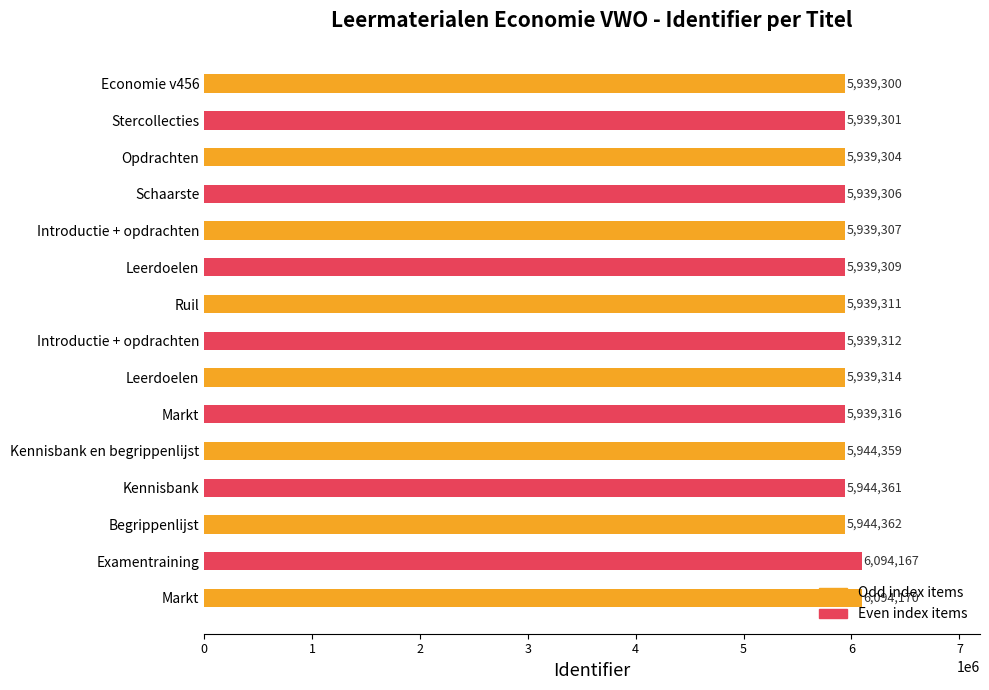

List the labels in order of value, largest first.

14, 13, 12, 11, 10, 9, 8, 7, 6, 5, 4, 3, 2, 1, 0